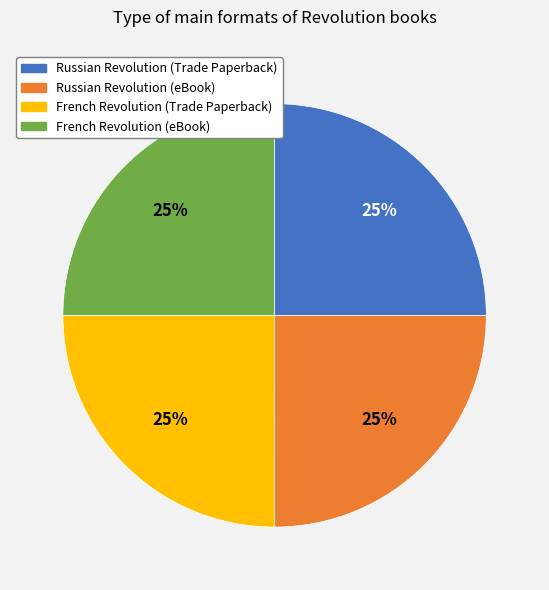

To the nearest percent, what portion does Russian Revolution (Trade Paperback) represent?

25%